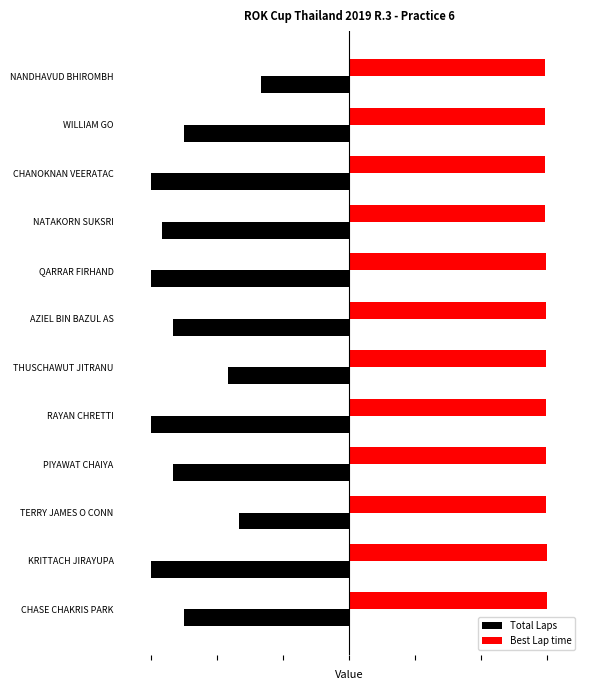

What are all the series names shown in the legend?

Total Laps, Best Lap time